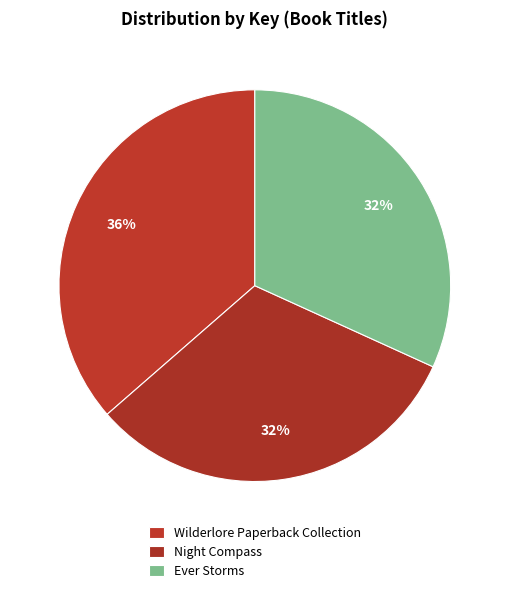

To the nearest percent, what is the combined percentage of Wilderlore Paperback Collection and Ever Storms?

68%